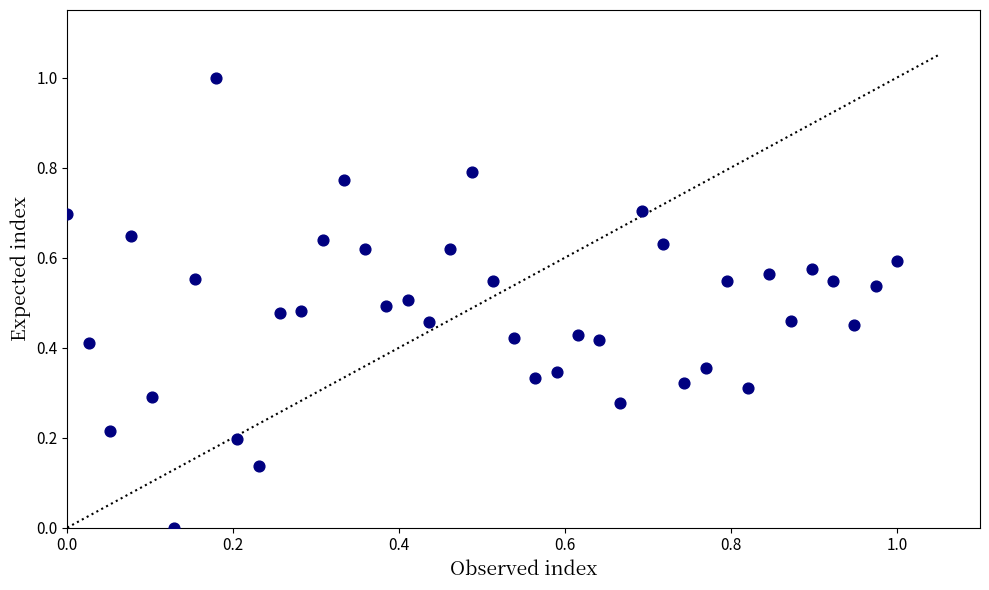

What is the range of Y values (max minus min)?

1.0